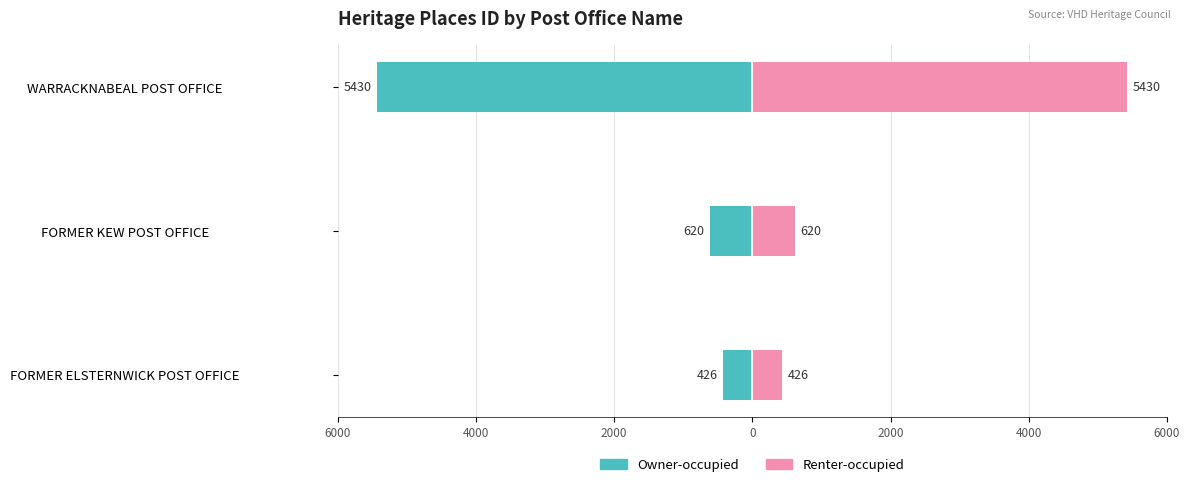

Count the number of categories in the chart.

3